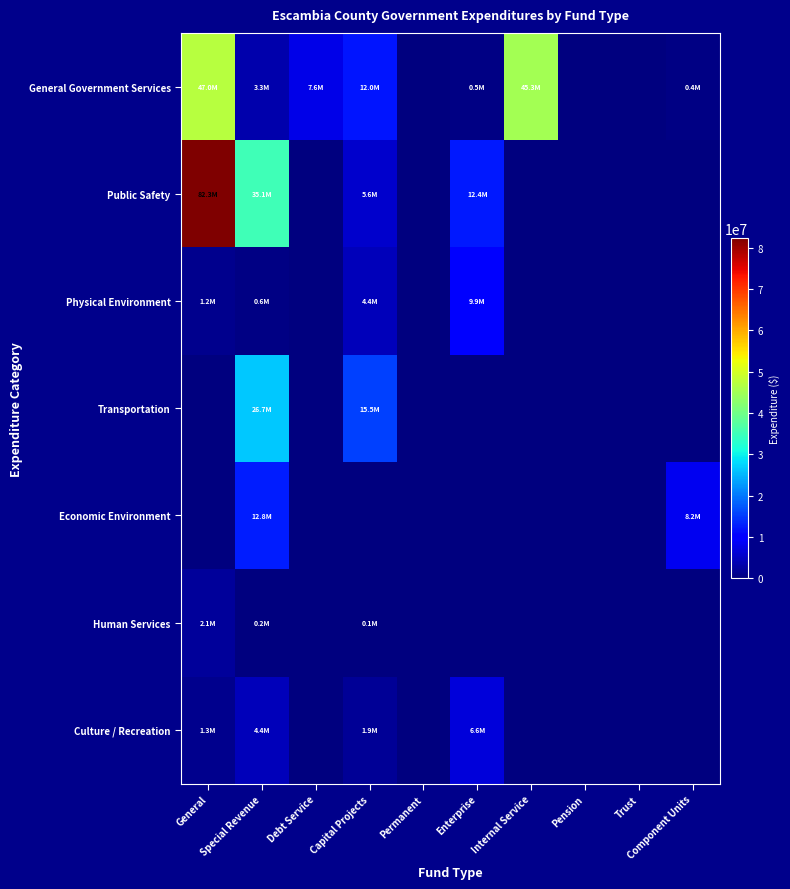

Which has a higher value, Capital Projects or Pension?

Capital Projects